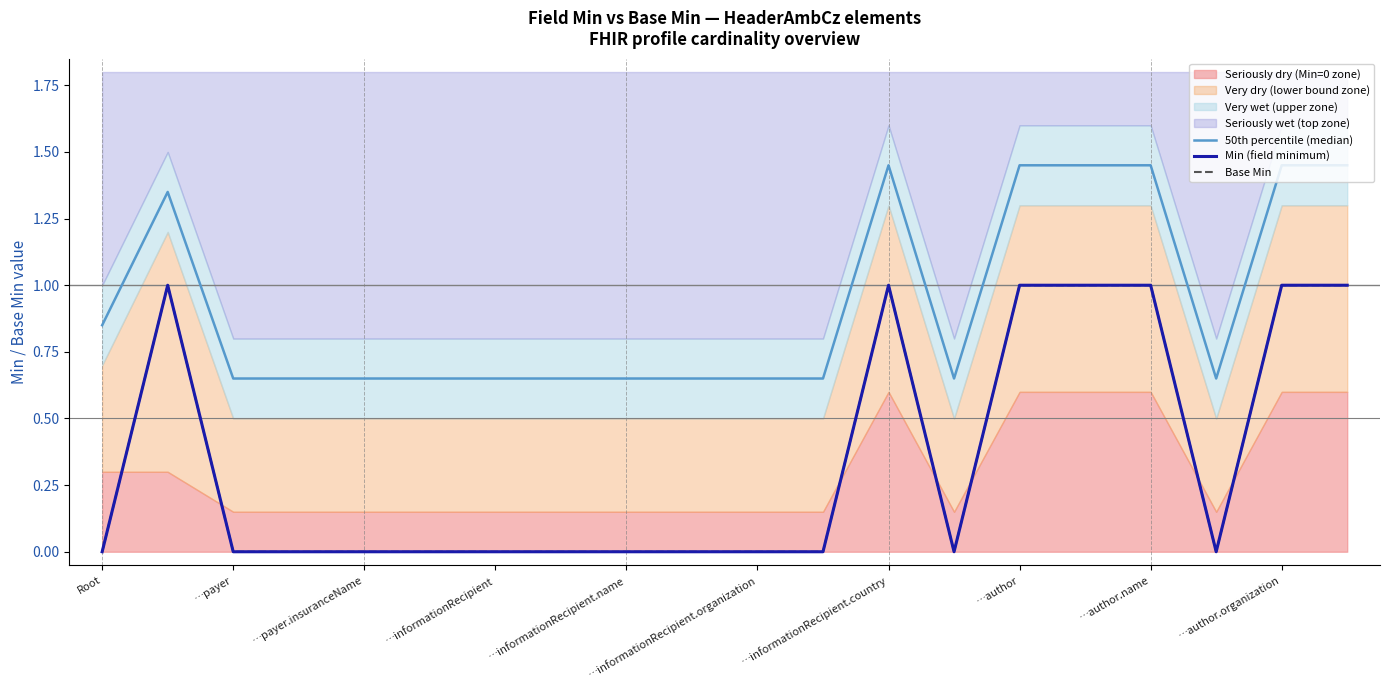

True or false: Min (field minimum) and 50th percentile (median) intersect in this chart.

False